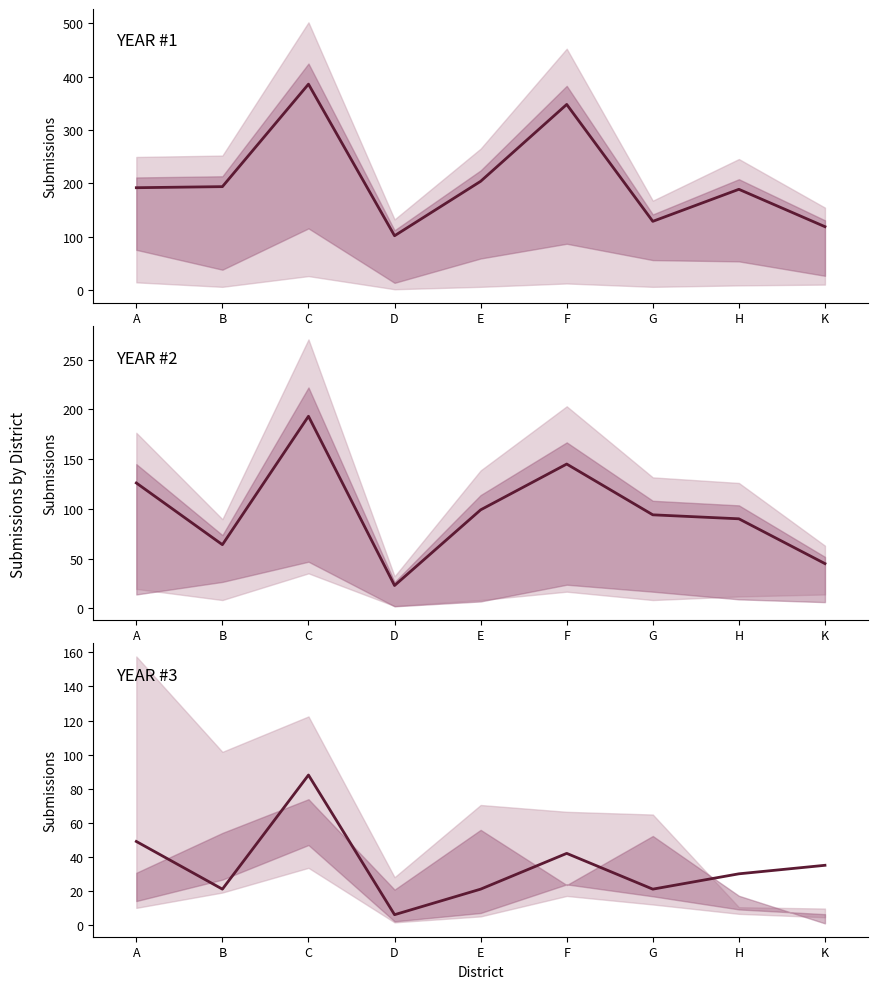

What is the difference between the maximum and minimum values in the YEAR #3 series?

82